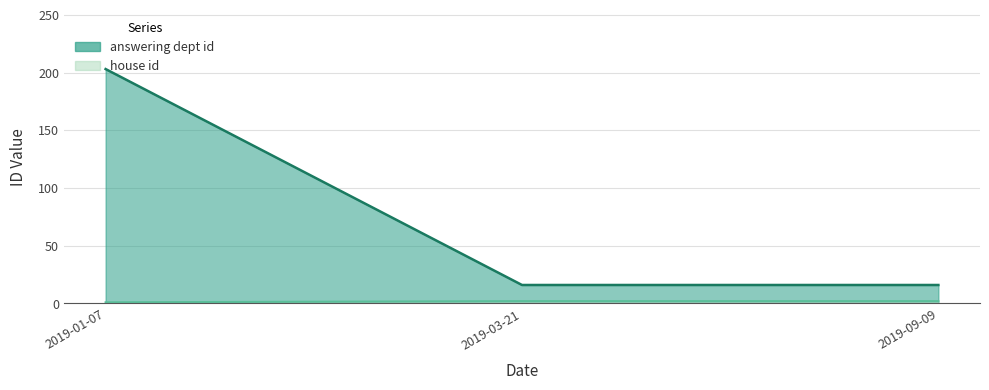

Rank the categories by house id value from highest to lowest.

2019-03-21, 2019-09-09, 2019-01-07